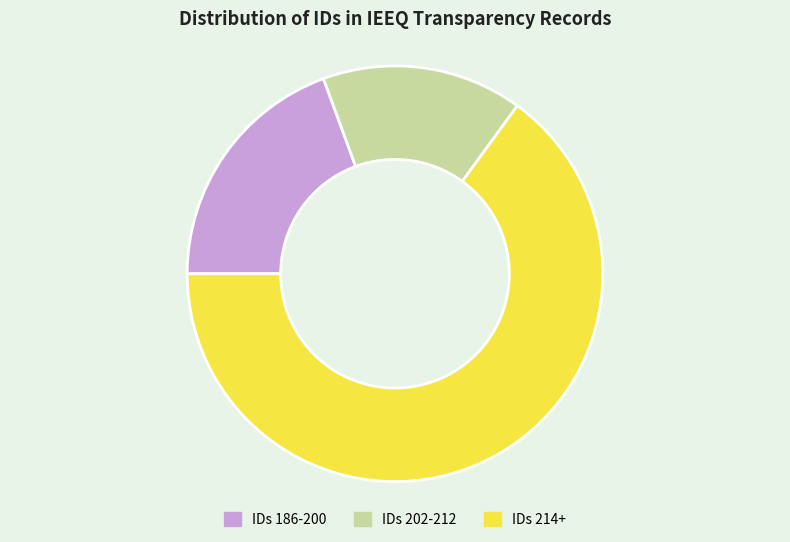

Combined, do IDs 202-212 and IDs 186-200 account for over 50%?

No